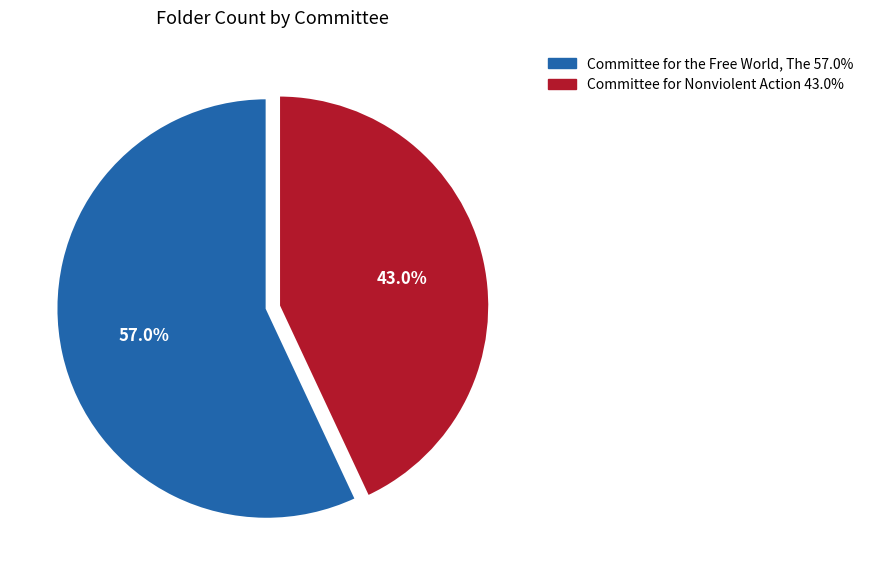

Is it true that Committee for the Free World, The is 45% of the pie?

False